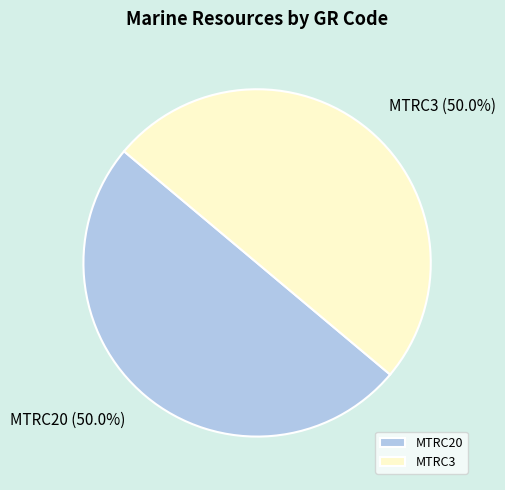

Is the sum of MTRC20 and MTRC3 greater than half?

Yes